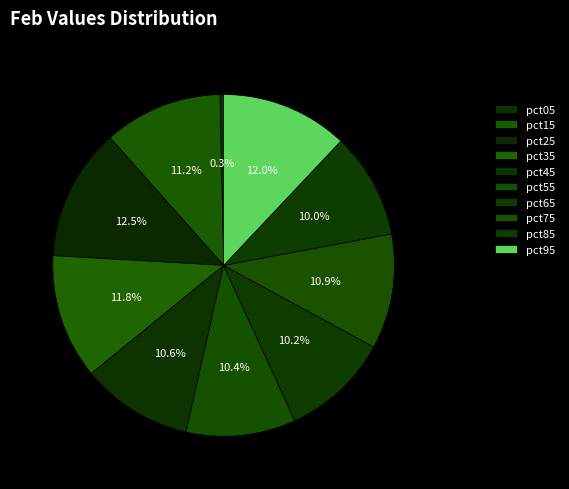

To the nearest percent, what portion does pct45 represent?

11%